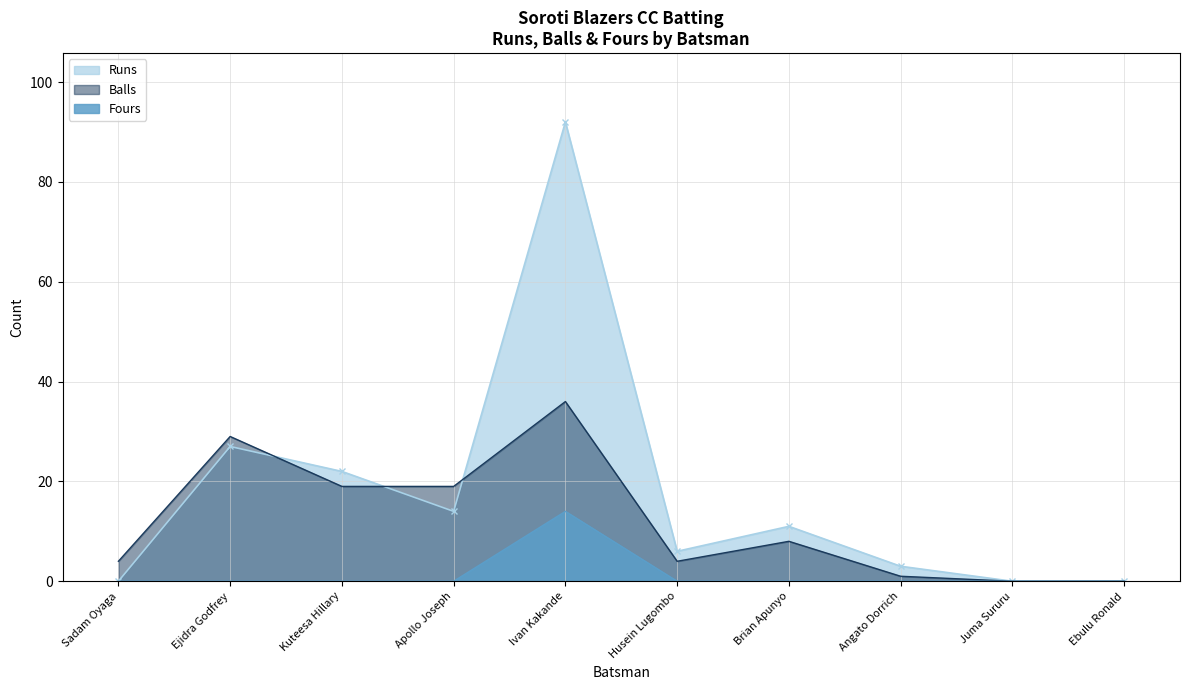

Which series changed the most between Ejidra Godfrey and Juma Sururu?

Balls